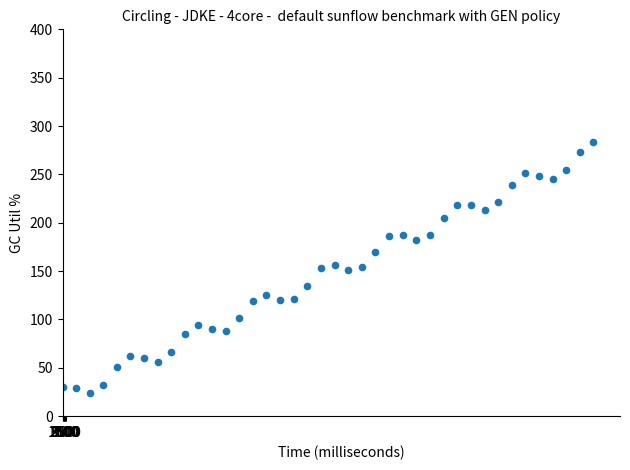

What is the range of Y values (max minus min)?

259